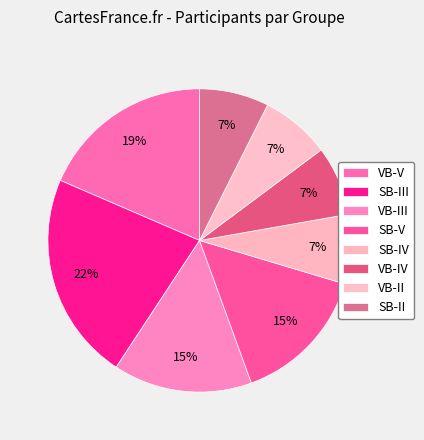

How many segments does this pie chart have?

8